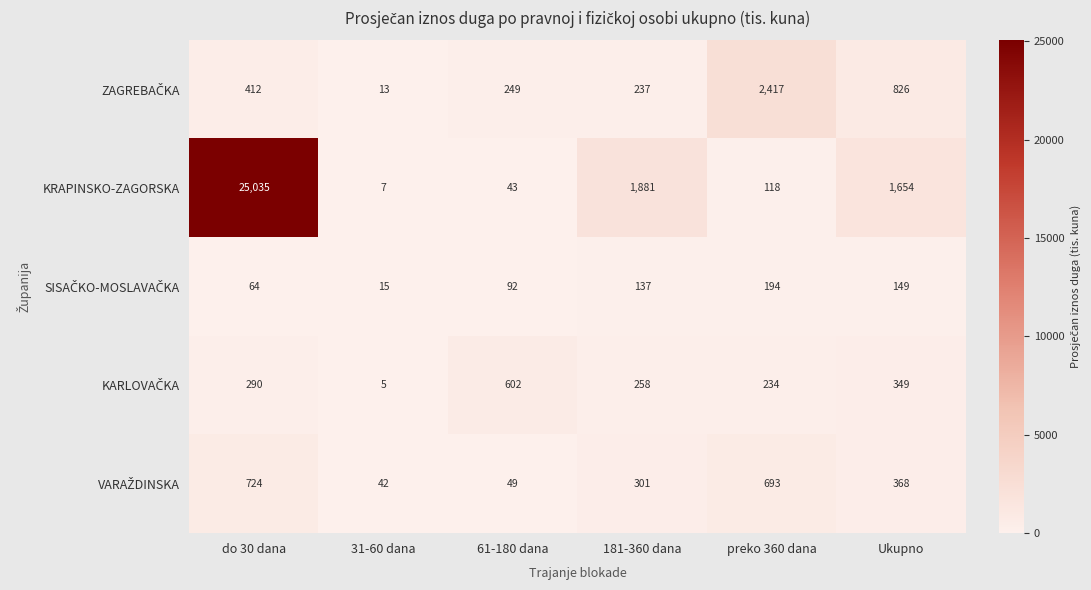

What is the difference between the KRAPINSKO-ZAGORSKA values at preko 360 dana and Ukupno?

1536